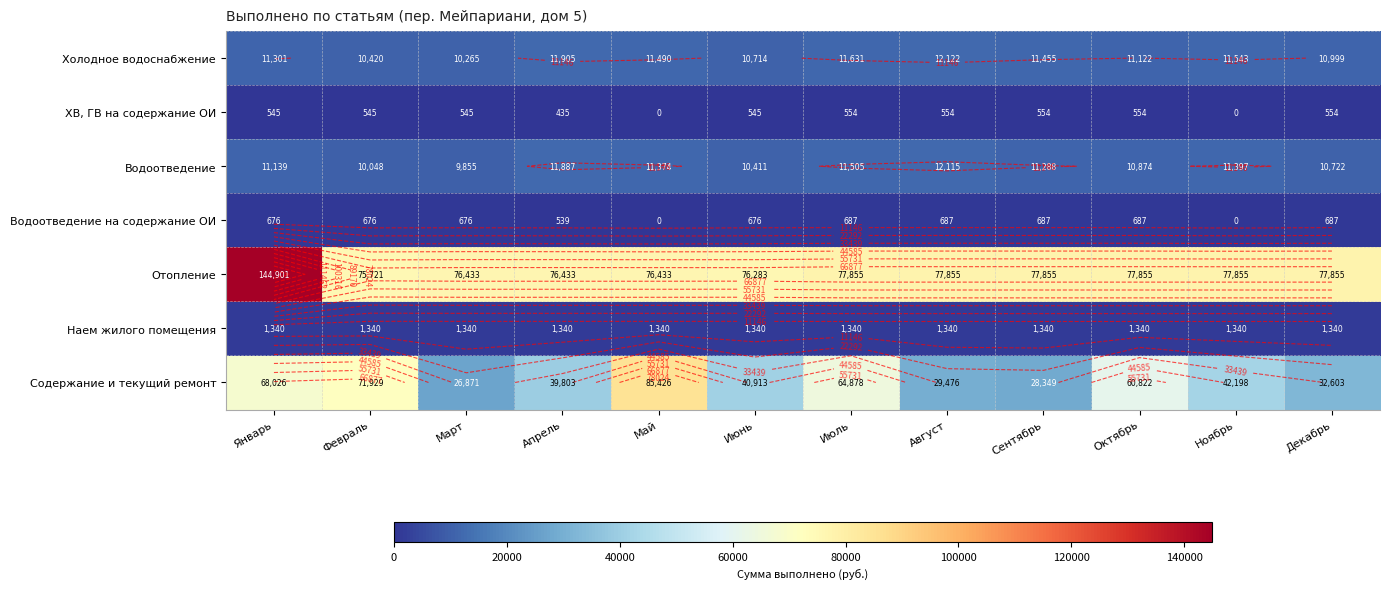

Is it true that Содержание и текущий ремонт equals 64878 at Июль?

True